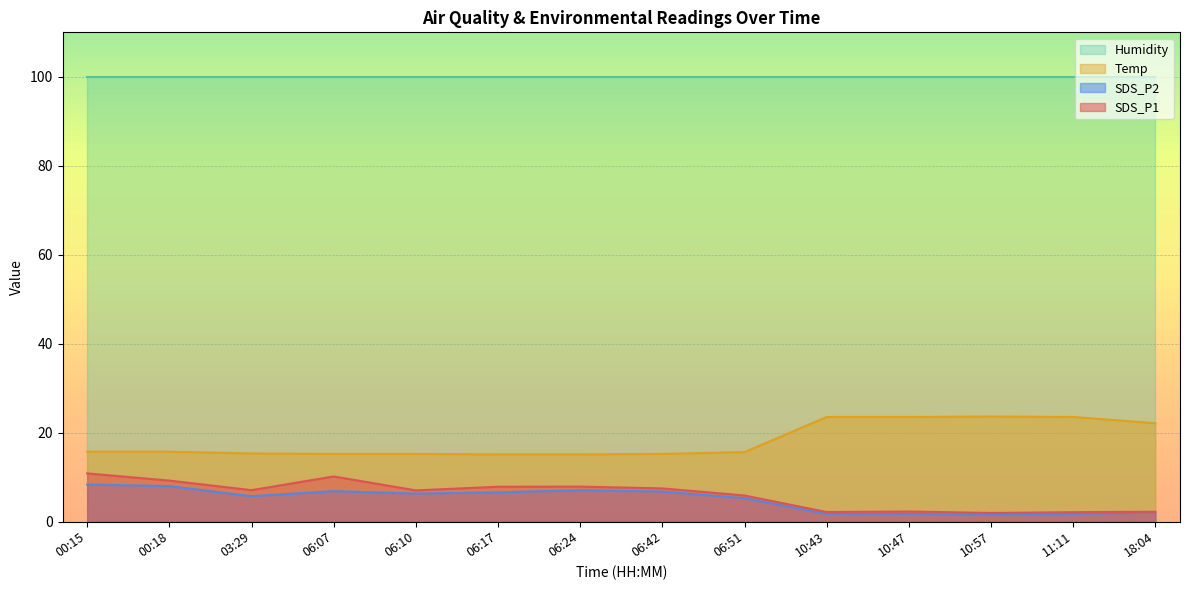

List the labels in order of Temp value, largest first.

10:57, 10:43, 10:47, 11:11, 18:04, 00:15, 00:18, 06:51, 03:29, 06:07, 06:10, 06:42, 06:17, 06:24